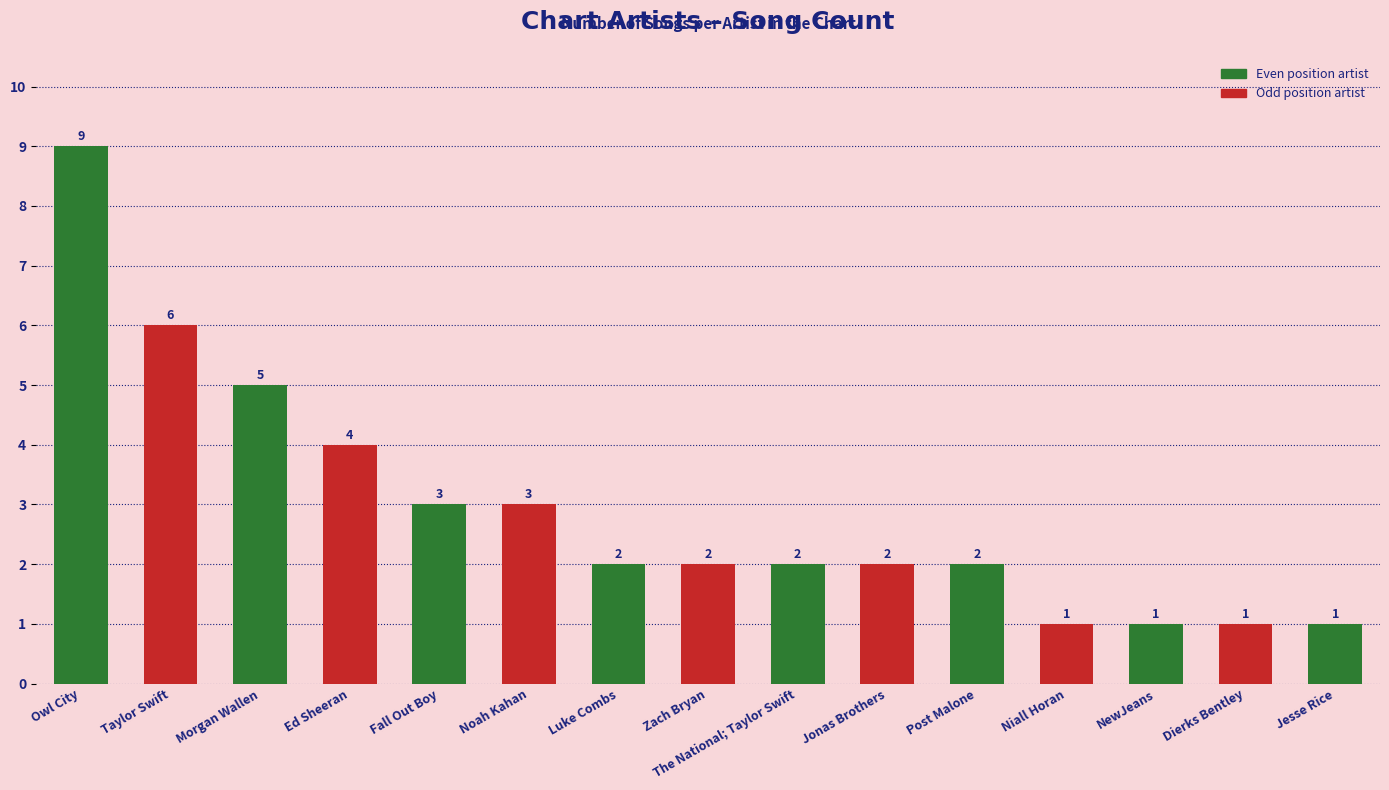

Reading left to right, extract all data points from this chart.

Owl City=9	Taylor Swift=6	Morgan Wallen=5	Ed Sheeran=4	Fall Out Boy=3	Noah Kahan=3	Luke Combs=2	Zach Bryan=2	The National; Taylor Swift=2	Jonas Brothers=2	Post Malone=2	Niall Horan=1	NewJeans=1	Dierks Bentley=1	Jesse Rice=1